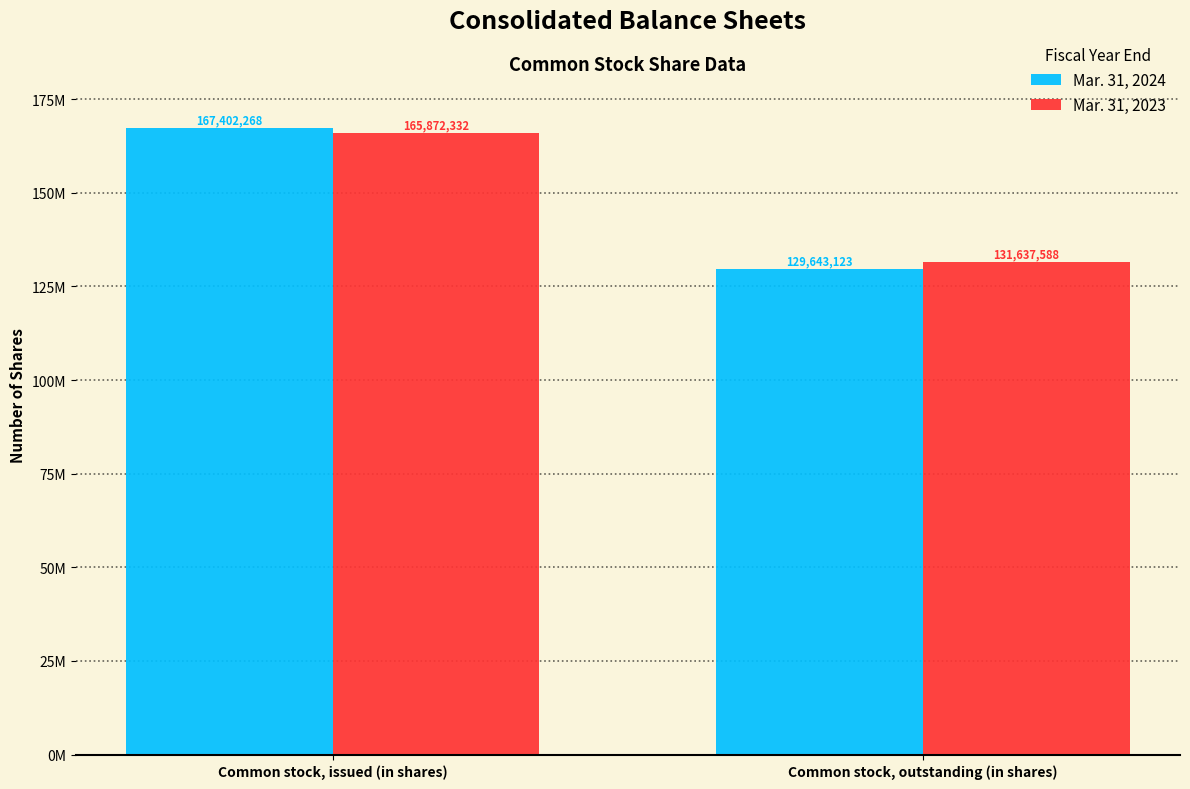

Which series has the largest total across all categories?

Mar. 31, 2023